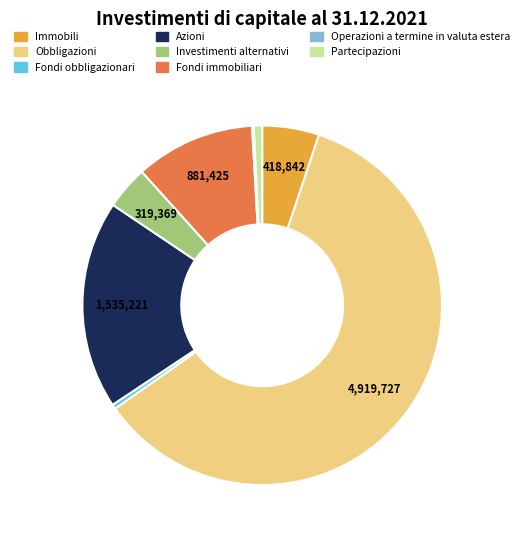

Is there a majority slice in this chart?

Yes